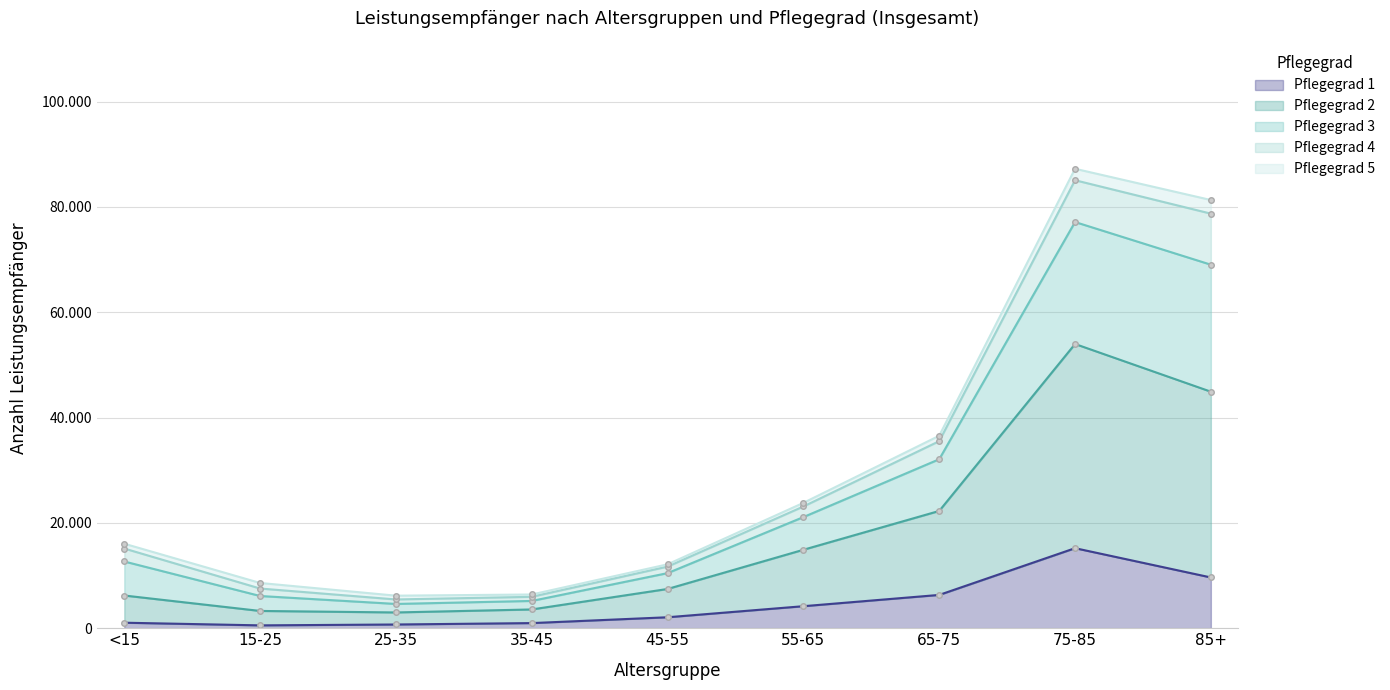

Read the Pflegegrad 1 value at 55-65, to the nearest 10.

4190